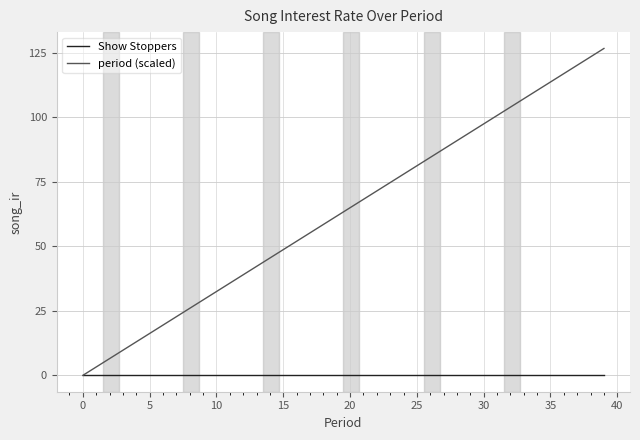

What are all the series names shown in the legend?

Show Stoppers, period (scaled)